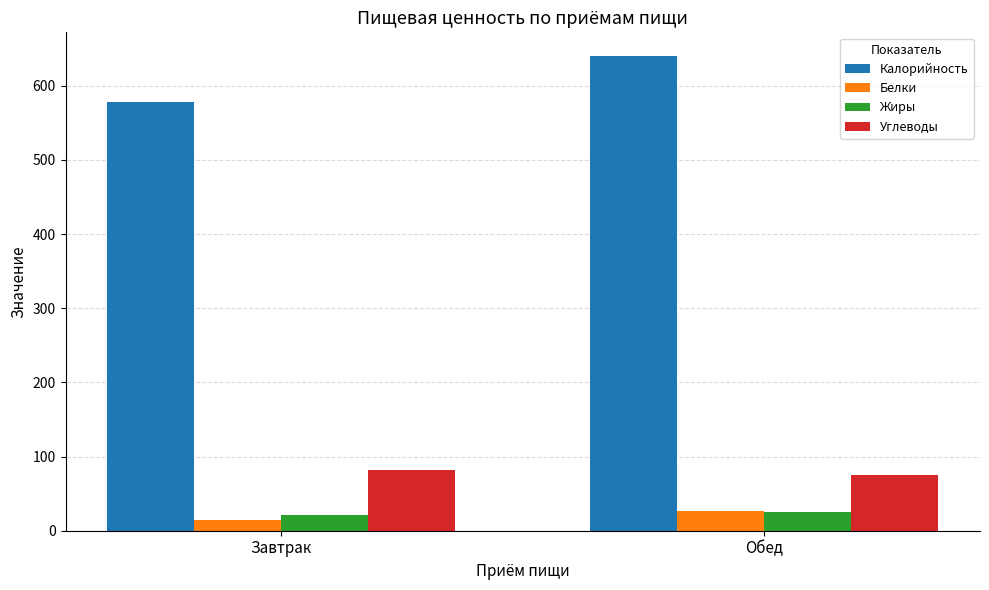

The Белки series shows 26.9 at Обед. True or false?

True